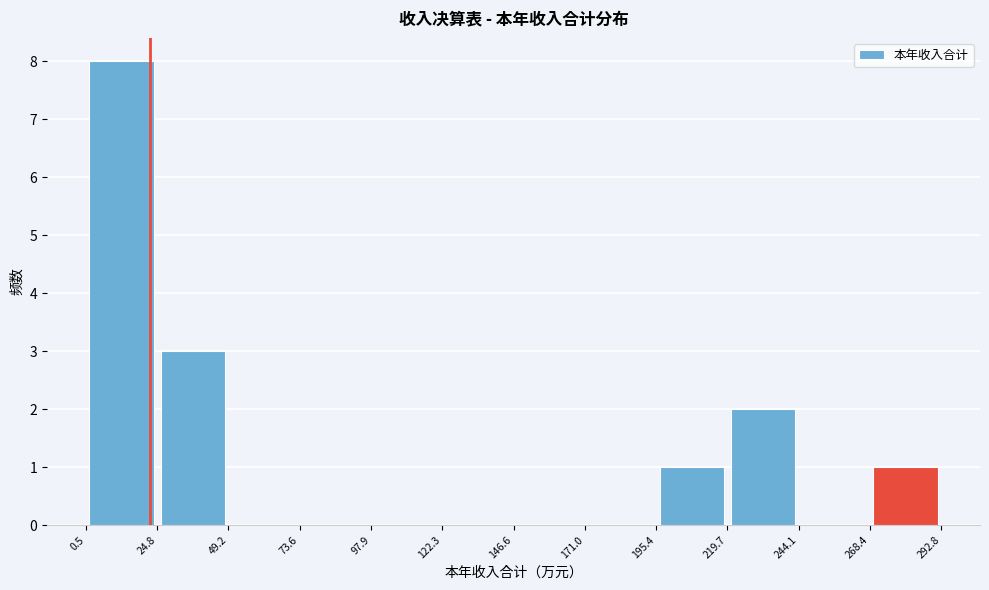

What is the height of the bar covering 219.7 to 244.1 on the x-axis? The values are not printed on the chart, so give them approximately, as read against the axis.

2